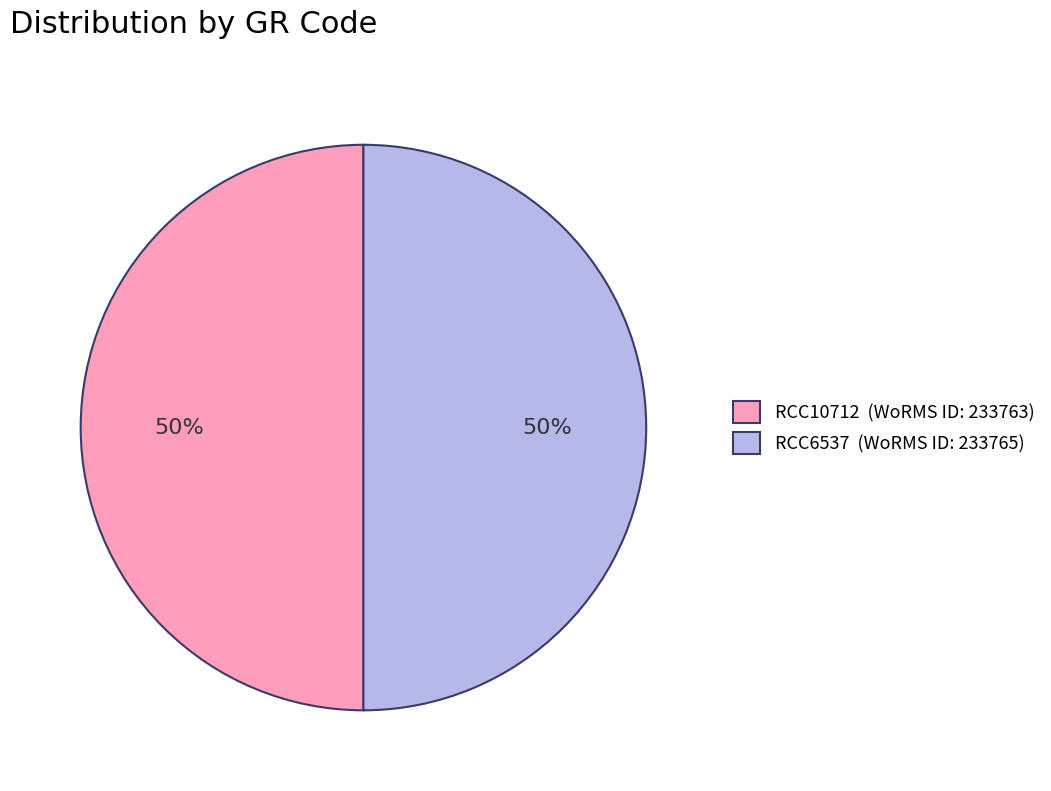

What is the ratio of the value at RCC10712 (WoRMS ID: 233763) to the value at RCC6537 (WoRMS ID: 233765)?

1.0